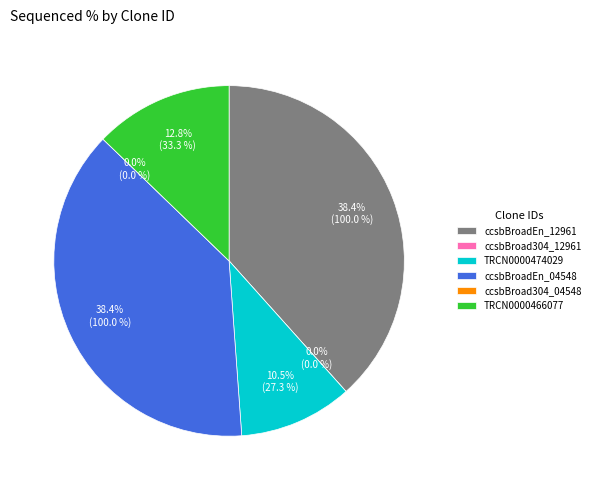

True or false: ccsbBroad304_04548 accounts for 0% of the total.

True